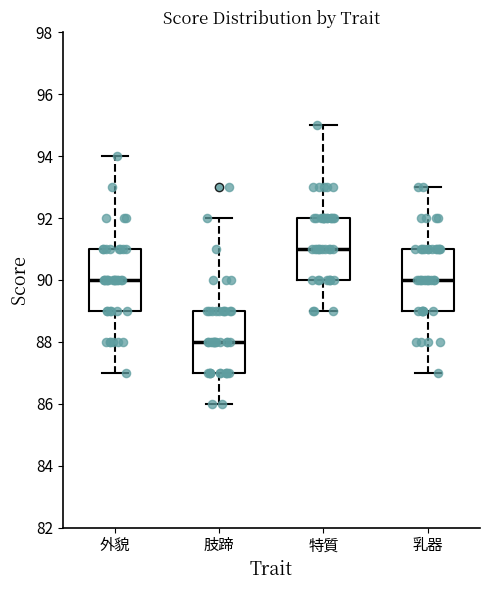

Where does the median line of the box for 特質 sit on the y-axis? The values are not printed on the chart, so give them approximately, as read against the axis.

91